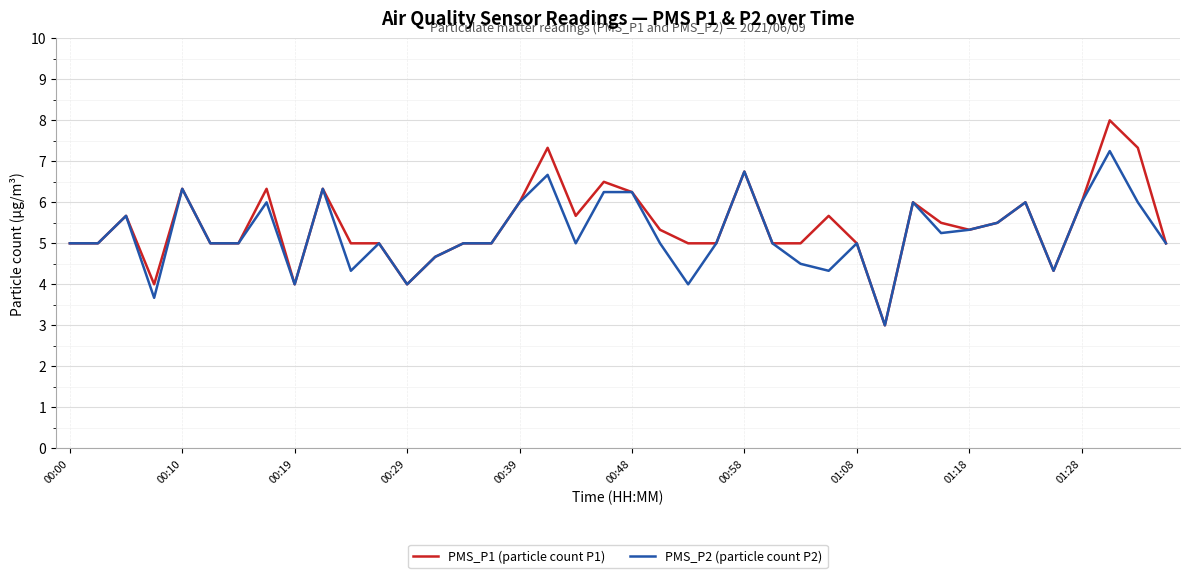

How many series are shown in this chart?

2